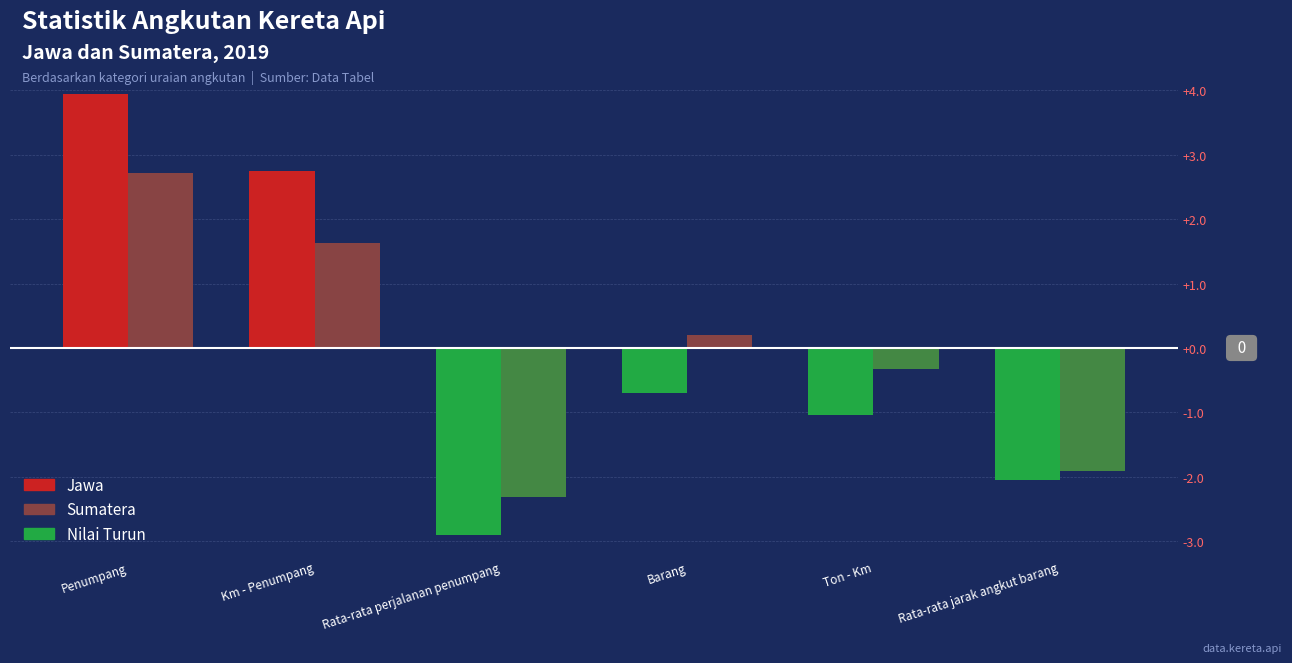

Is it true that Jawa equals 3.9 at Penumpang?

True